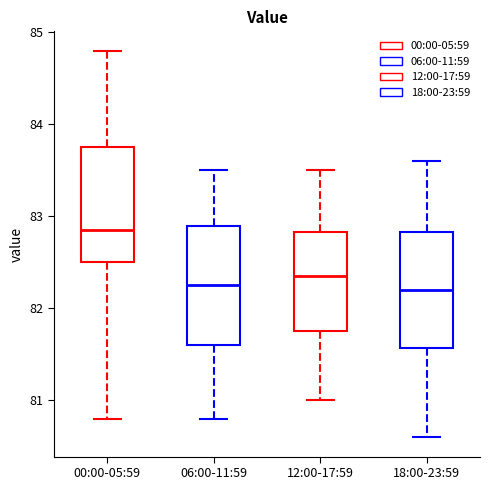

Reading left to right, read every box against the y-axis: the position of its median line, the range the box covers, and the ends of its whiskers. The values are not printed on the chart, so give them approximately, as read against the axis.

00:00-05:59: median 82.9, box 82.5 to 83.8, whiskers 80.8 to 84.8
06:00-11:59: median 82.3, box 81.6 to 82.9, whiskers 80.8 to 83.5
12:00-17:59: median 82.4, box 81.8 to 82.8, whiskers 81.0 to 83.5
18:00-23:59: median 82.2, box 81.6 to 82.8, whiskers 80.6 to 83.6